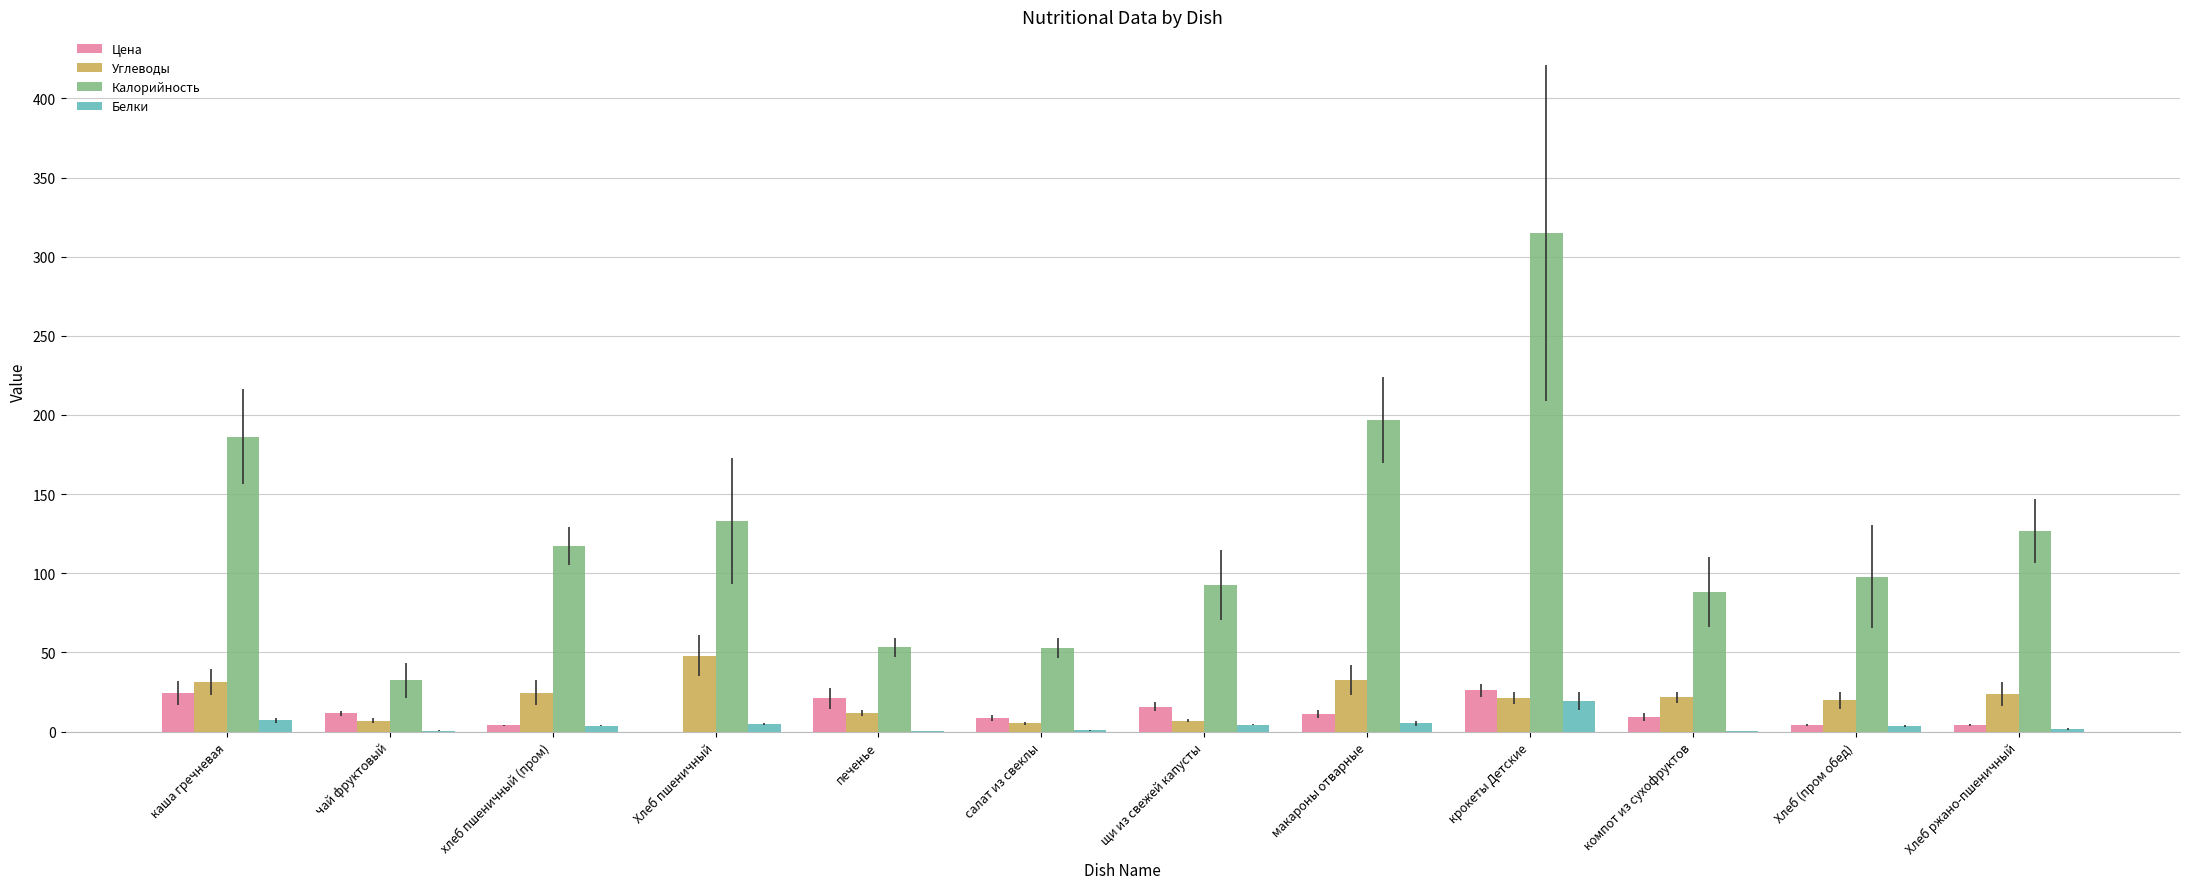

Which series has the largest total across all categories?

Калорийность